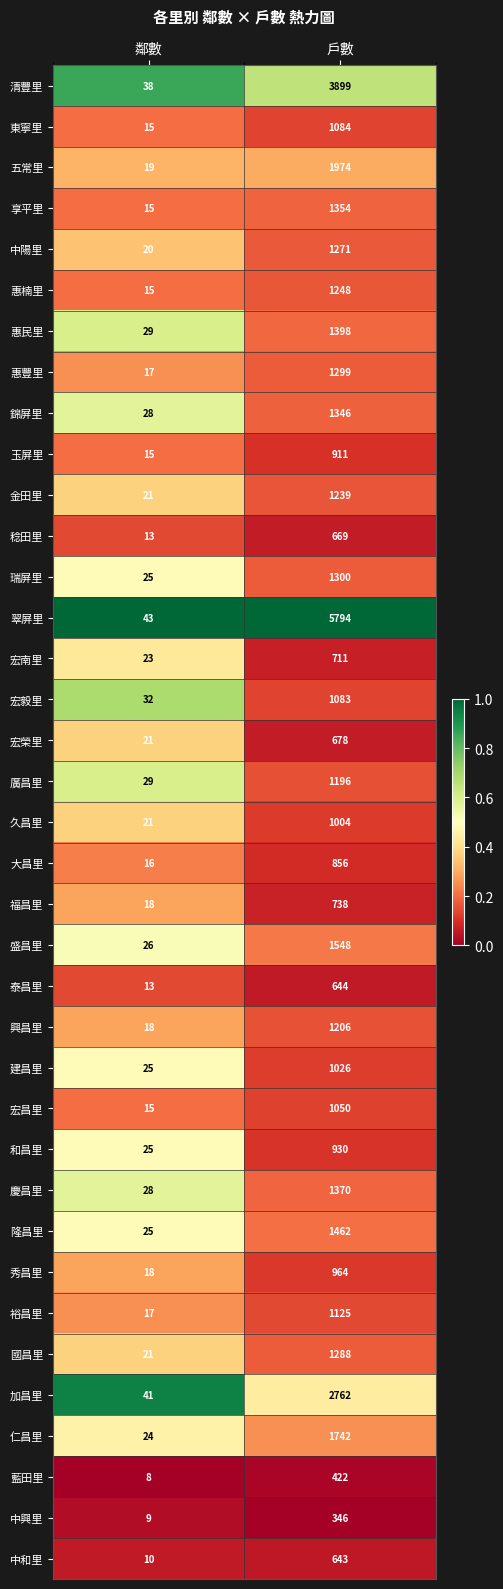

Where is 宏榮里 nearest to the value 349?

鄰數